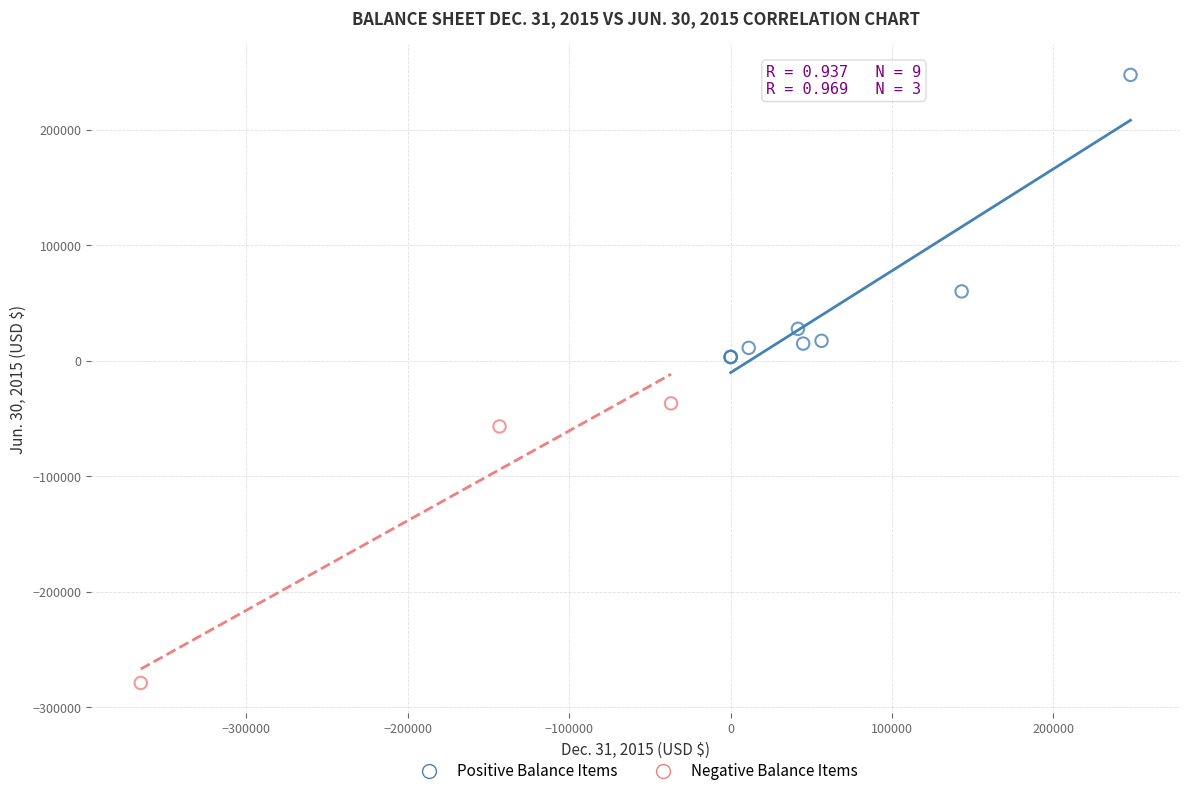

Which series reaches the maximum Y coordinate?

Positive Balance Items